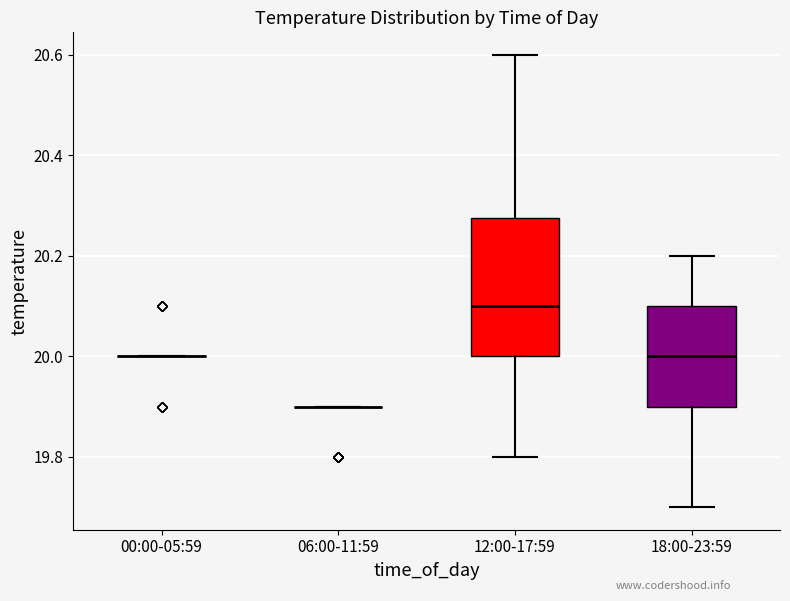

Reading left to right, read every box against the y-axis: the position of its median line, the range the box covers, and the ends of its whiskers. The values are not printed on the chart, so give them approximately, as read against the axis.

00:00-05:59: box collapsed to a line at 20.00, whiskers 20.00 to 20.00
06:00-11:59: box collapsed to a line at 19.90, whiskers 19.90 to 19.90
12:00-17:59: median 20.10, box 20.00 to 20.28, whiskers 19.80 to 20.60
18:00-23:59: median 20.00, box 19.90 to 20.10, whiskers 19.70 to 20.20